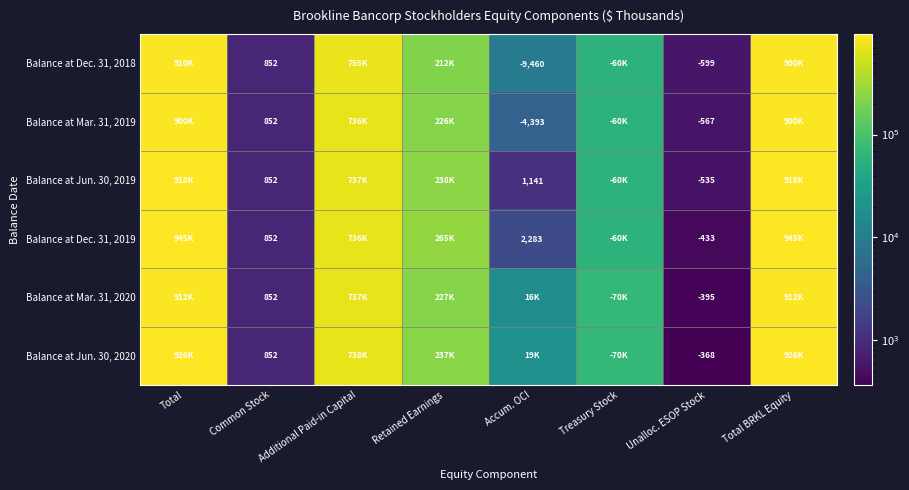

What is the total value across all series at Common Stock?

5112